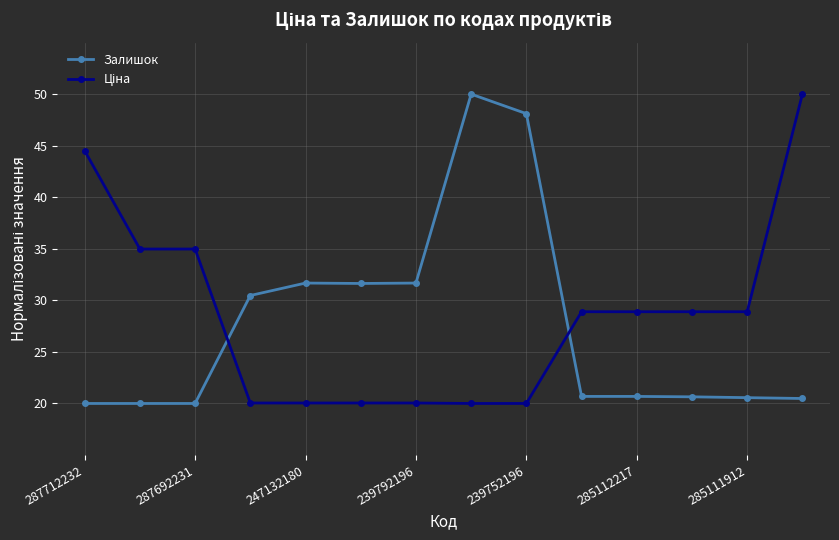

What is the average value of the Залишок series?

27.6